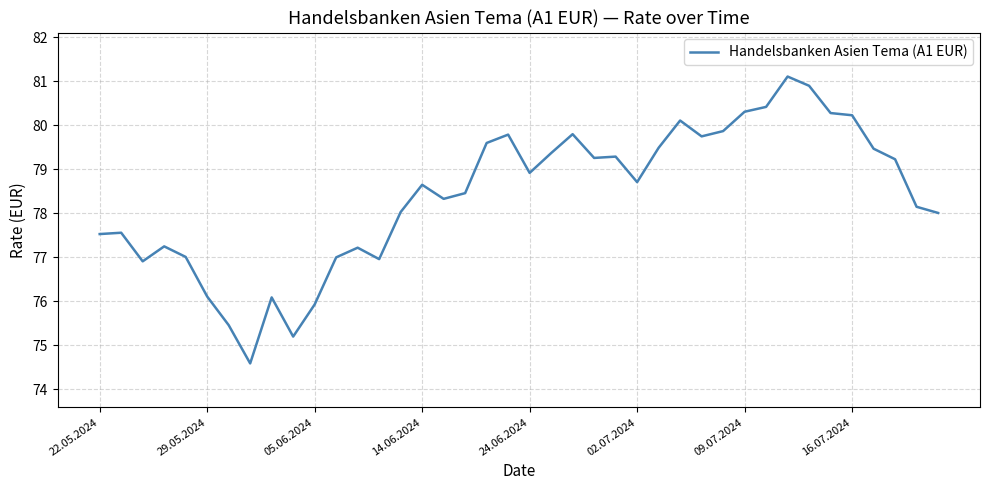

What is the difference between the maximum and minimum values?

6.5